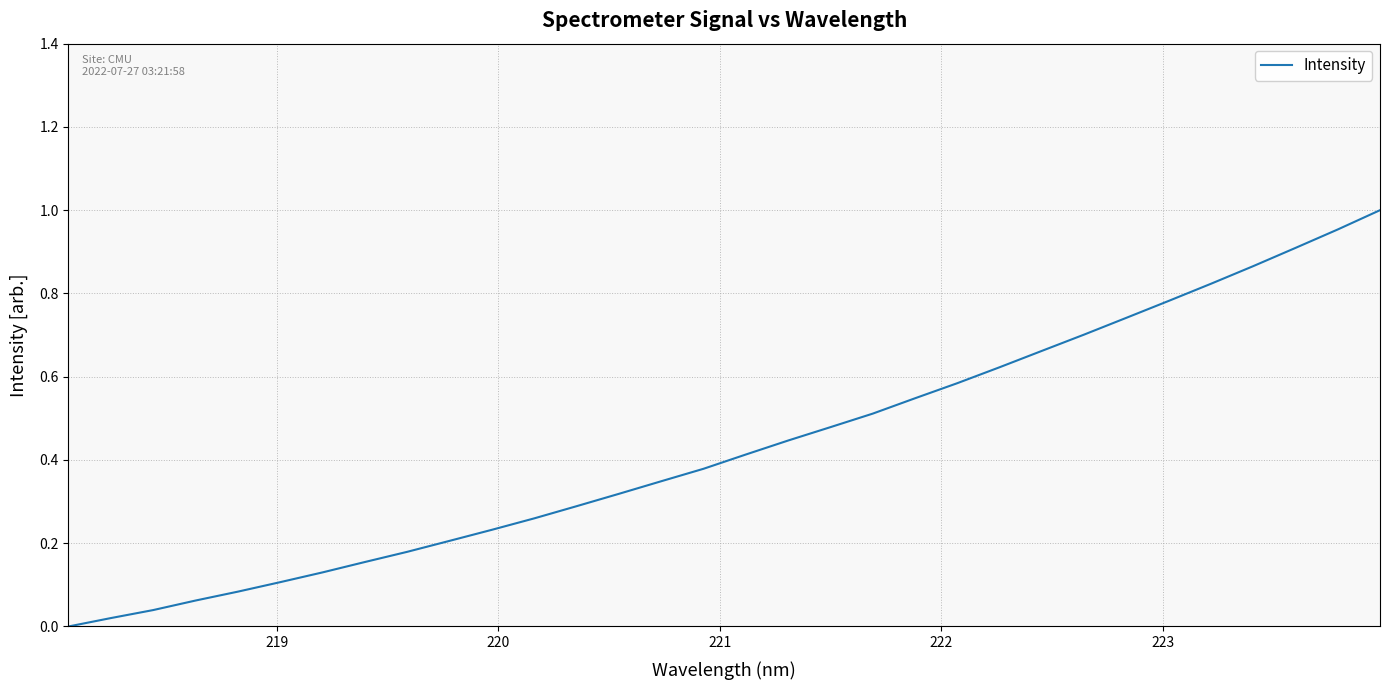

True or false: there are more than 2 points higher than both neighbors.

False